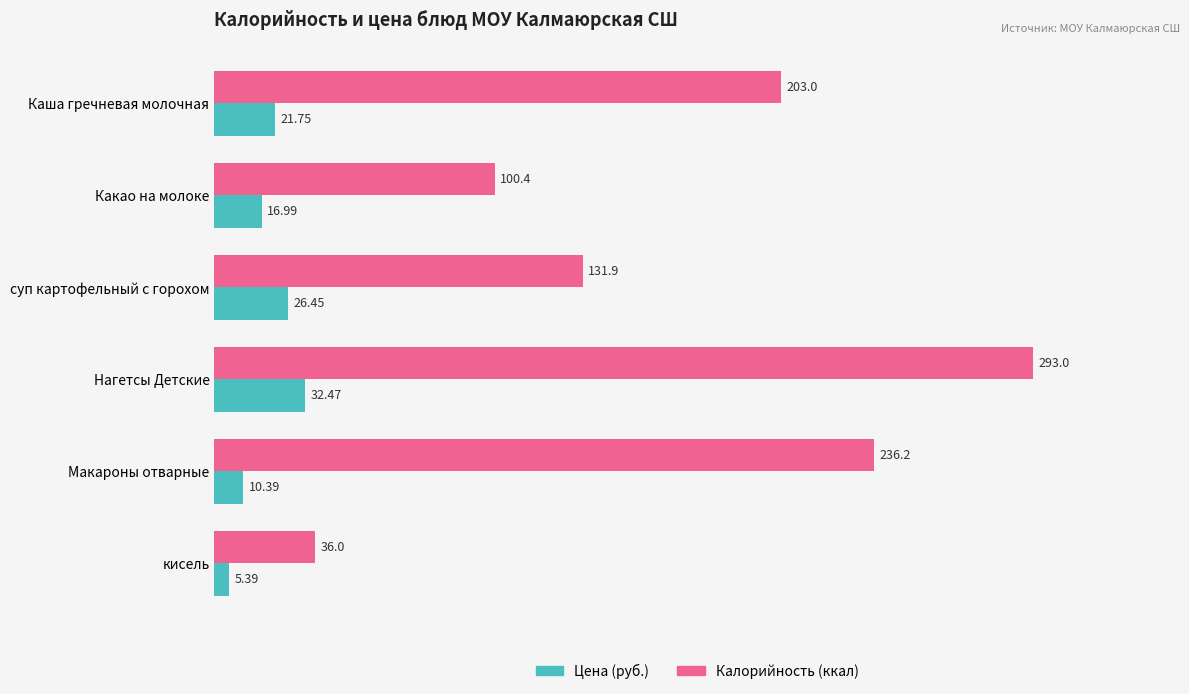

Which category has the lowest value across all series?

кисель